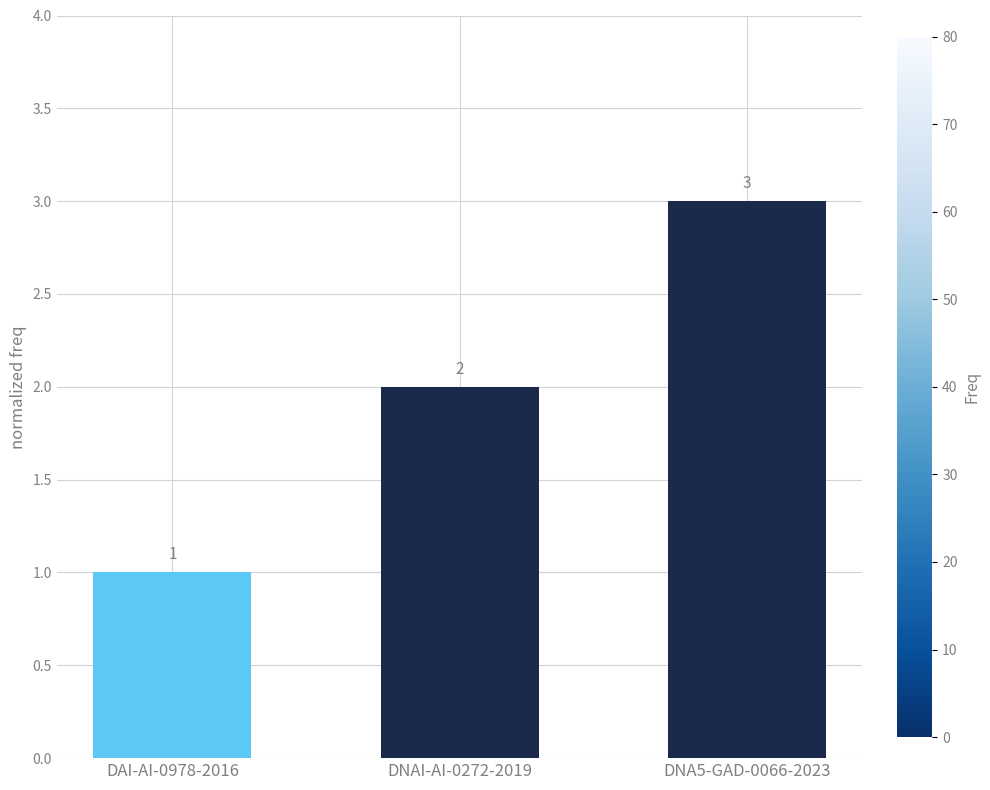

What is the change in value from DAI-AI-0978-2016 to DNA5-GAD-0066-2023?

+2